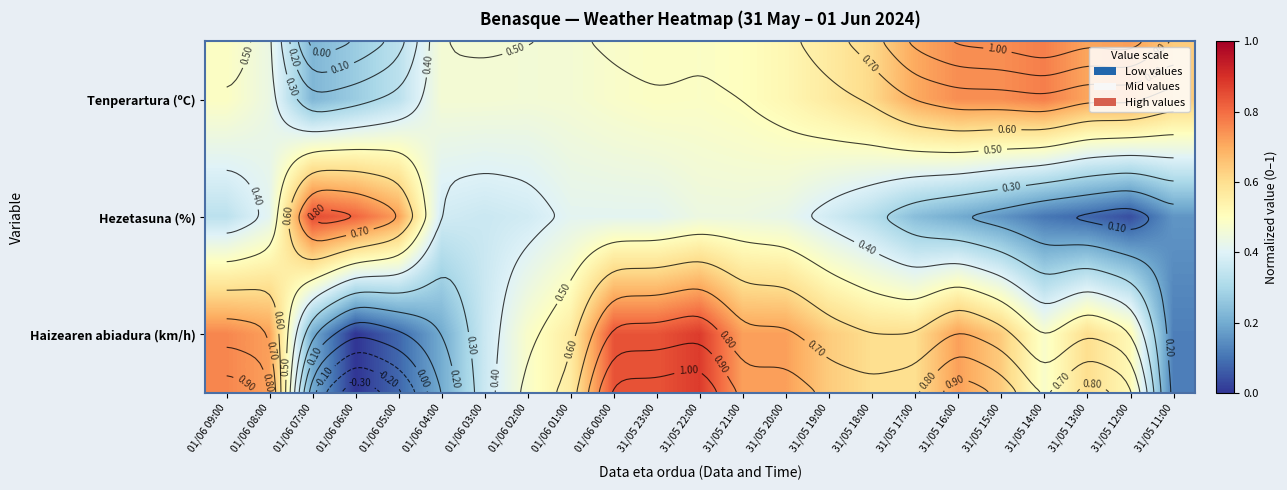

Where is Tenperartura (ºC) nearest to the value 0?

01/06 07:00